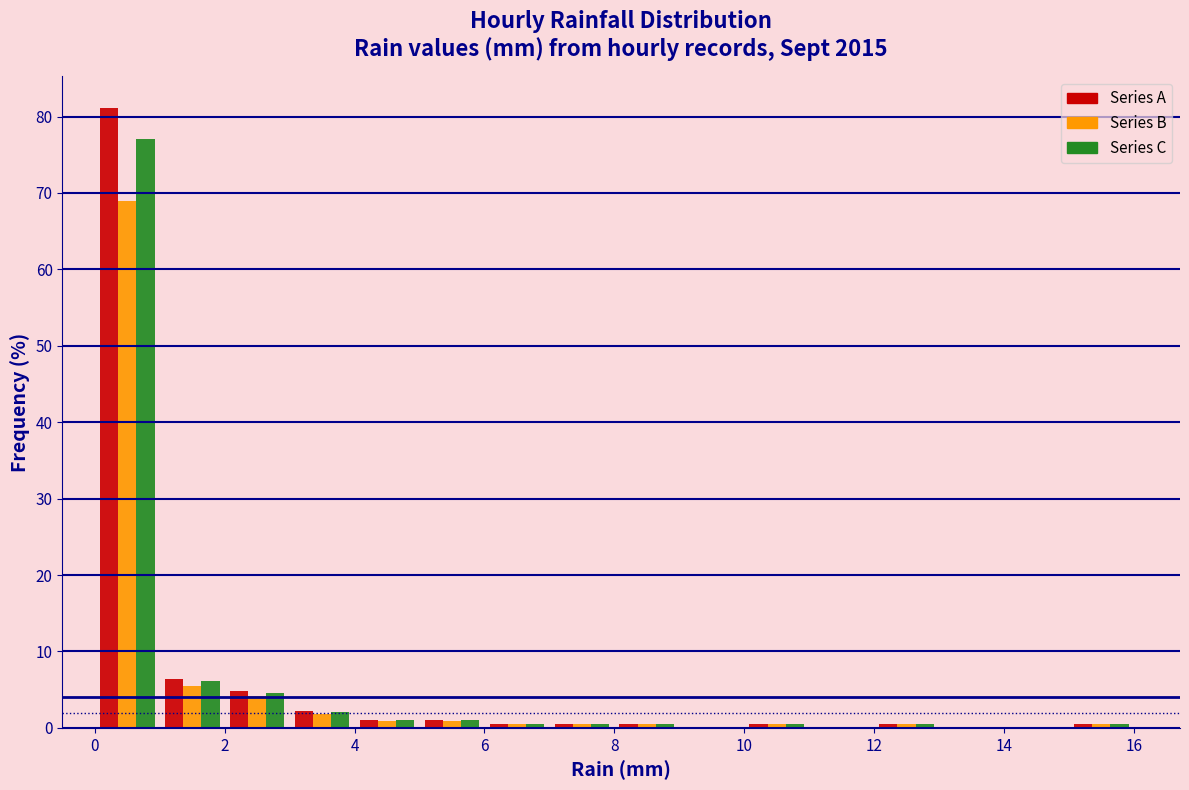

Reading left to right, list every range on the x-axis with the height of the bar of each series over it. The values are not printed on the chart, so give them approximately, as read against the axis.

0 to 1: Series A=81	Series B=69	Series C=77
1 to 2: Series A=6	Series B=5	Series C=6
2 to 3: Series A=5	Series B=4	Series C=5
3 to 4: Series A=2	Series B=2	Series C=2
4 to 5: Series A=1	Series B=under 1	Series C=1
5 to 6: Series A=1	Series B=under 1	Series C=1
6 to 7: Series A=under 1	Series B=under 1	Series C=under 1
7 to 8: Series A=under 1	Series B=under 1	Series C=under 1
8 to 9: Series A=under 1	Series B=under 1	Series C=under 1
9 to 10: Series A=0	Series B=0	Series C=0
10 to 11: Series A=under 1	Series B=under 1	Series C=under 1
11 to 12: Series A=0	Series B=0	Series C=0
12 to 13: Series A=under 1	Series B=under 1	Series C=under 1
13 to 14: Series A=0	Series B=0	Series C=0
14 to 15: Series A=0	Series B=0	Series C=0
15 to 16: Series A=under 1	Series B=under 1	Series C=under 1